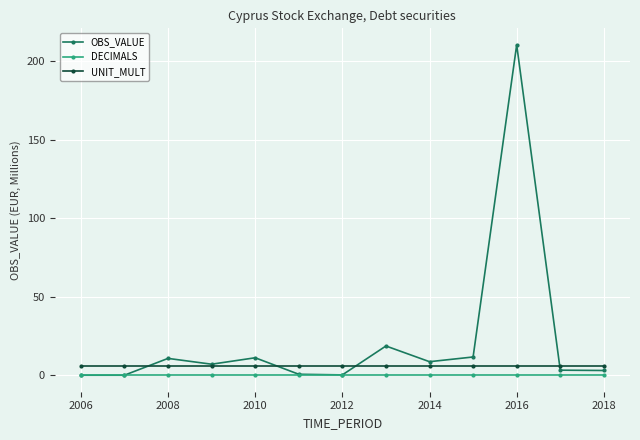

What is the maximum value for UNIT_MULT?

6.0